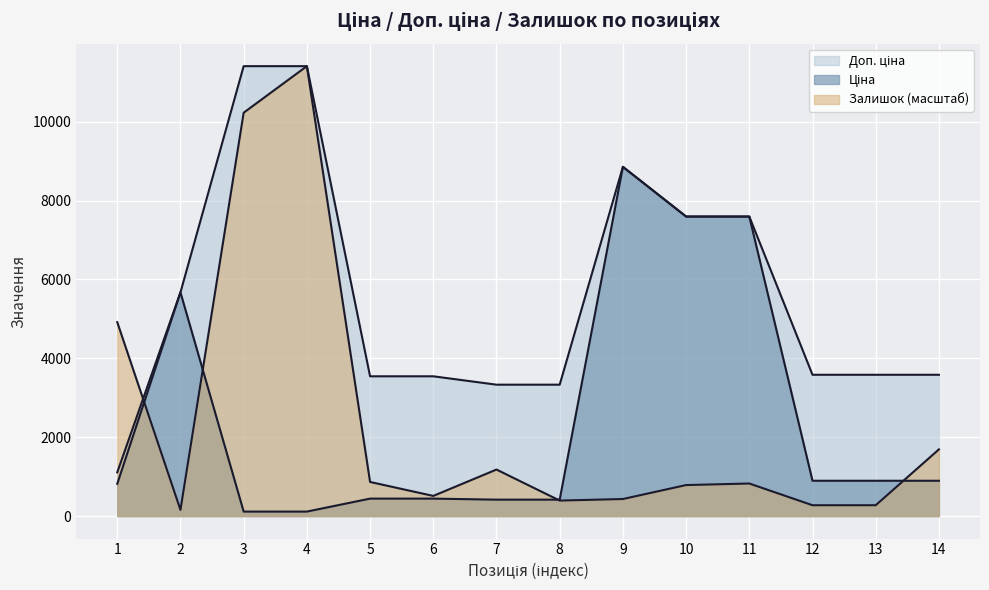

What are all the series names shown in the legend?

Ціна, Доп. ціна, Залишок